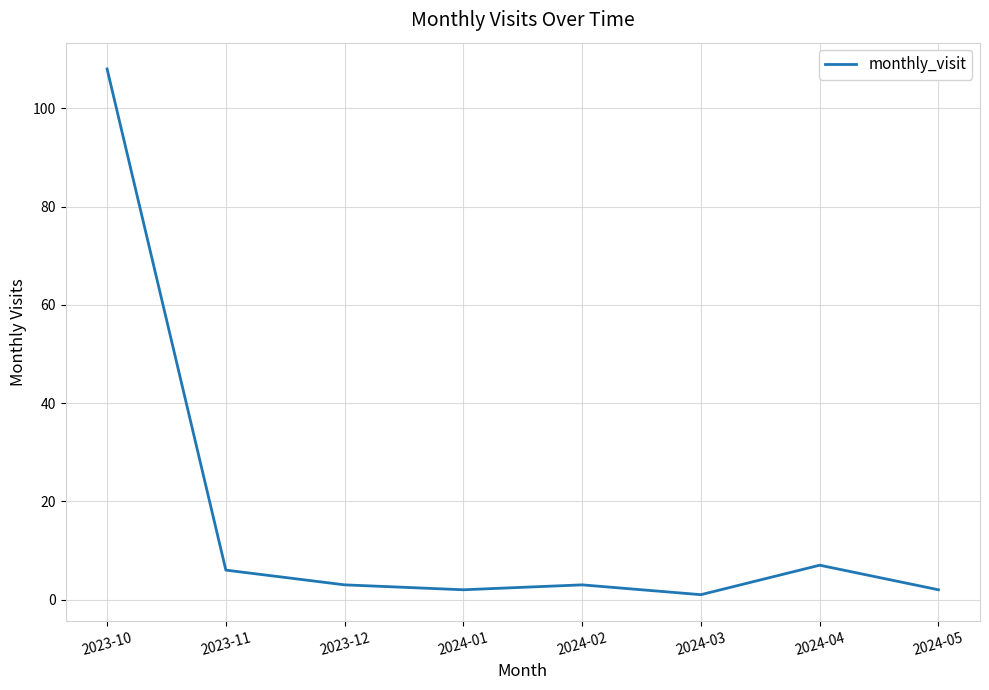

The chart shows a value of 184 at 2023-10. True or false?

False